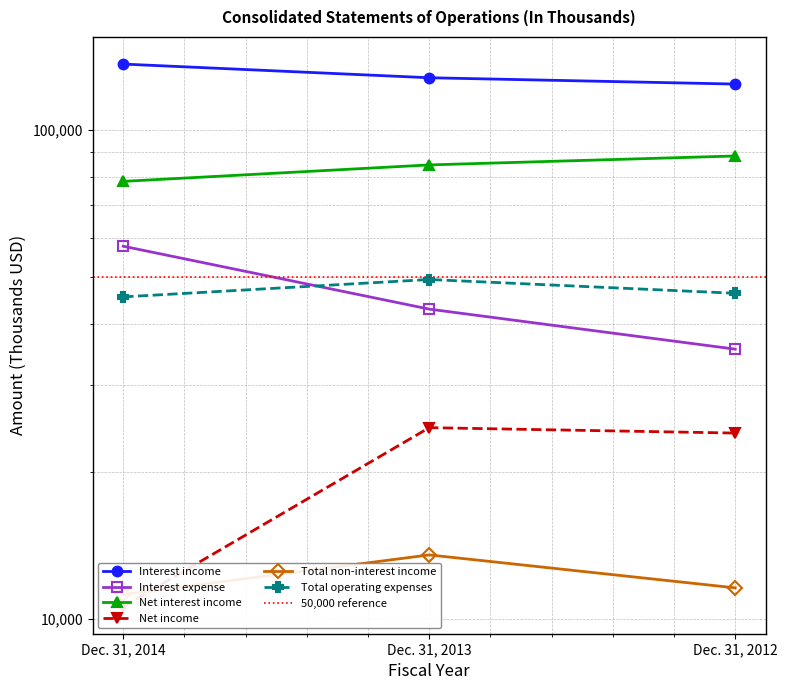

How many lines are shown in the chart?

6